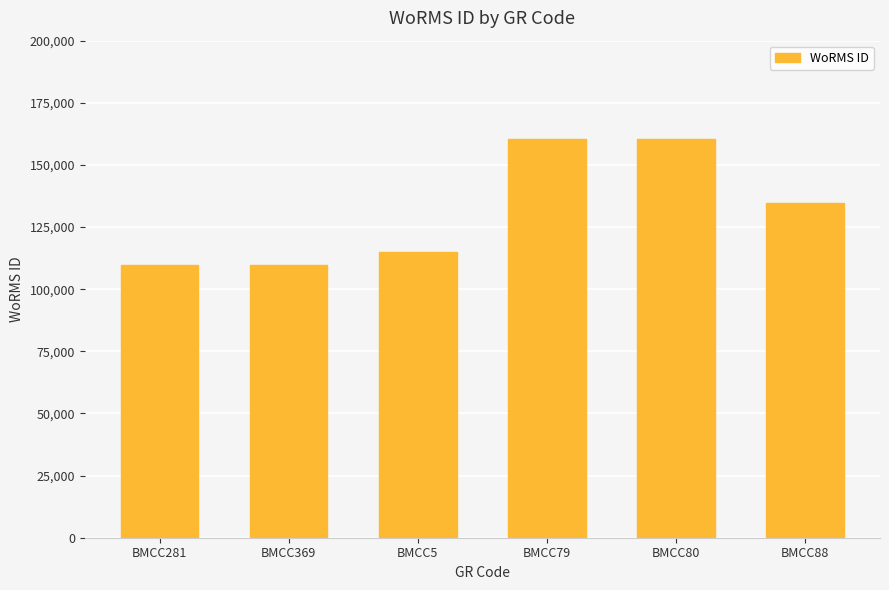

Are the bars horizontal?

No